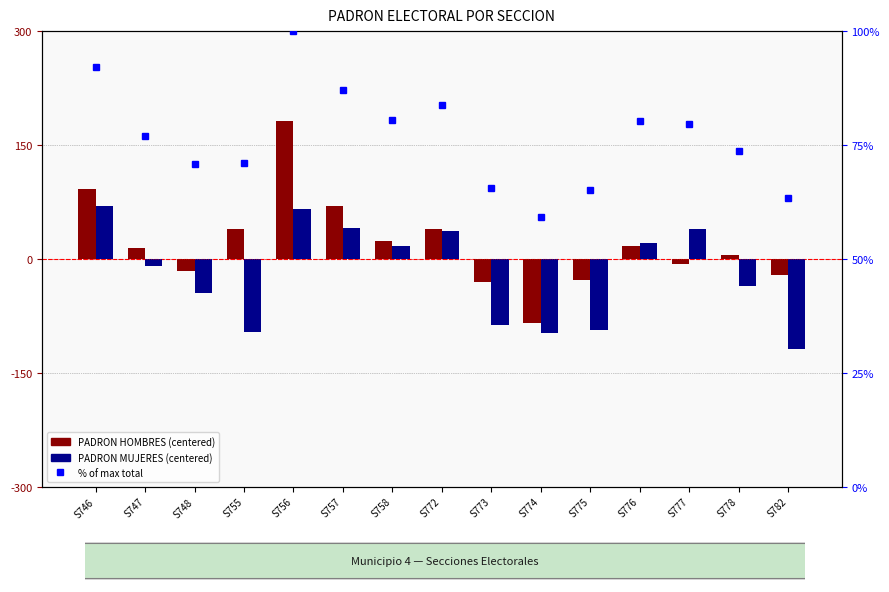

Rank the series by their average value, from lowest to highest.

PADRON MUJERES (centered), PADRON HOMBRES (centered), % of max total